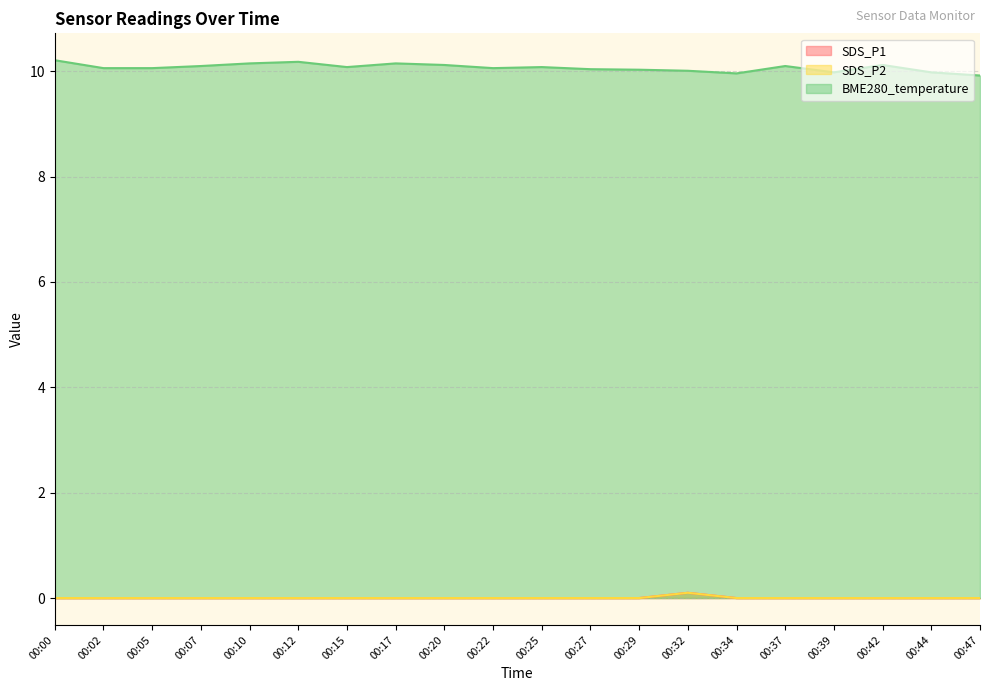

Reading left to right, transcribe all the data shown in this chart.

SDS_P1: 00:00=0.0	00:02=0.0	00:05=0.0	00:07=0.0	00:10=0.0	00:12=0.0	00:15=0.0	00:17=0.0	00:20=0.0	00:22=0.0	00:25=0.0	00:27=0.0	00:29=0.0	00:32=0.1	00:34=0.0	00:37=0.0	00:39=0.0	00:42=0.0	00:44=0.0	00:47=0.0
SDS_P2: 00:00=0.0	00:02=0.0	00:05=0.0	00:07=0.0	00:10=0.0	00:12=0.0	00:15=0.0	00:17=0.0	00:20=0.0	00:22=0.0	00:25=0.0	00:27=0.0	00:29=0.0	00:32=0.1	00:34=0.0	00:37=0.0	00:39=0.0	00:42=0.0	00:44=0.0	00:47=0.0
BME280_temperature: 00:00=10.2	00:02=10.1	00:05=10.1	00:07=10.1	00:10=10.2	00:12=10.2	00:15=10.1	00:17=10.2	00:20=10.1	00:22=10.1	00:25=10.1	00:27=10.0	00:29=10.0	00:32=10.0	00:34=10.0	00:37=10.1	00:39=10.0	00:42=10.1	00:44=10.0	00:47=9.9